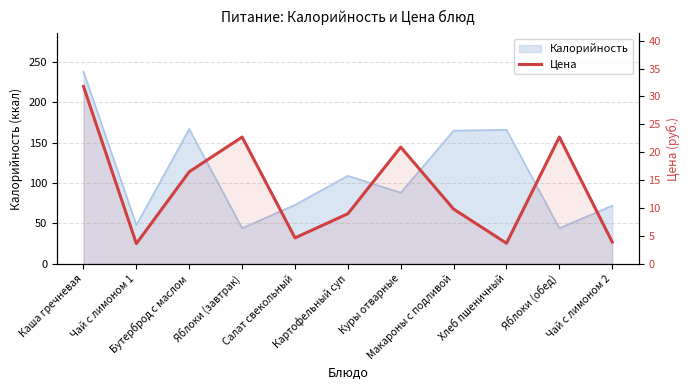

Reading right to left, what are all the values shown in this chart?

Чай с лимоном 2=3.9	Яблоки (обед)=22.7	Хлеб пшеничный=3.7	Макароны с подливой=9.8	Куры отварные=20.9	Картофельный суп=9.0	Салат свекольный=4.6	Яблоки (завтрак)=22.7	Бутерброд с маслом=16.5	Чай с лимоном 1=3.6	Каша гречневая=31.8